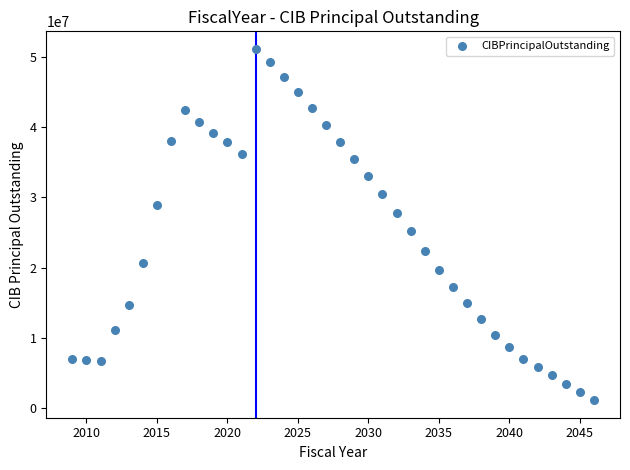

What is the range of X values (max minus min)?

37